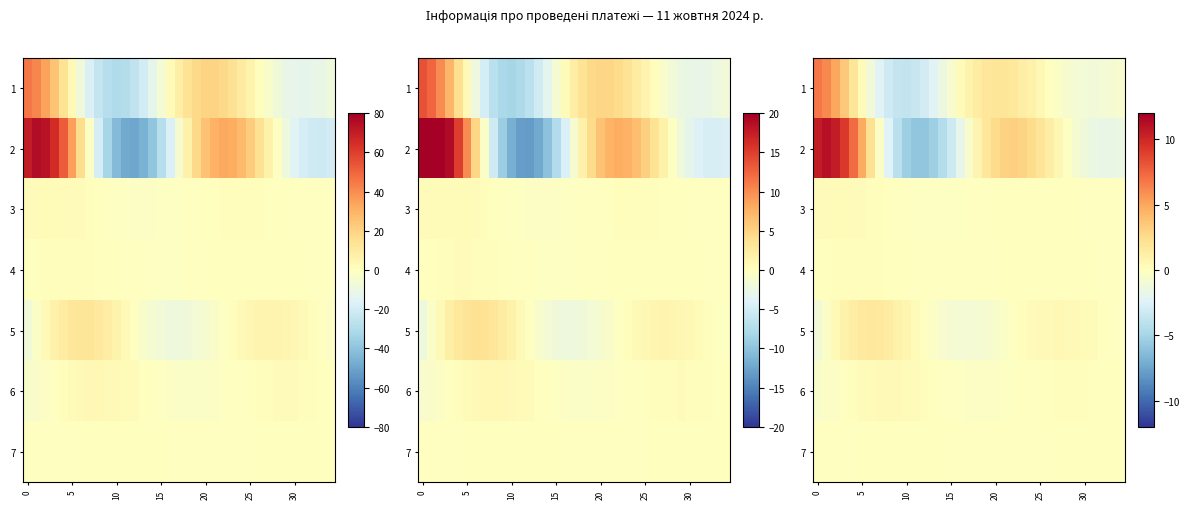

How many values in the 3 series exceed 0?

19